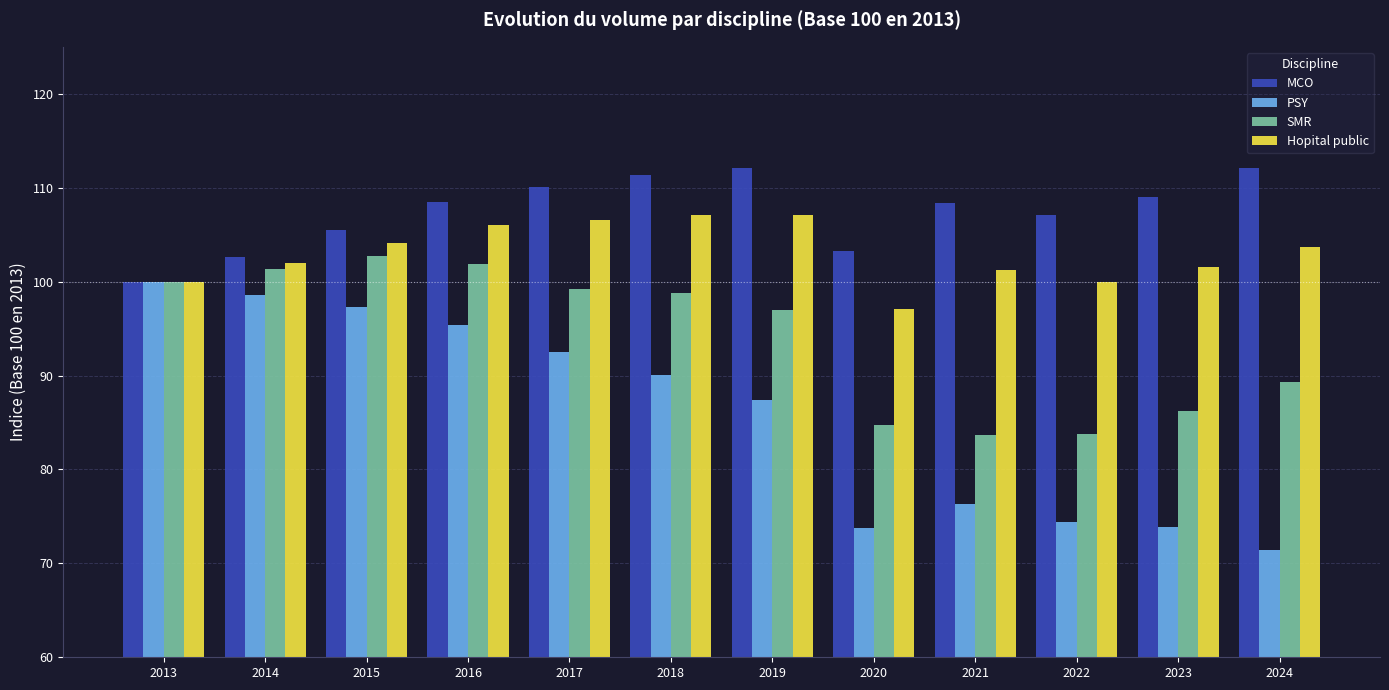

What is the value of the Hopital public bar at the 10th from the left?

99.9